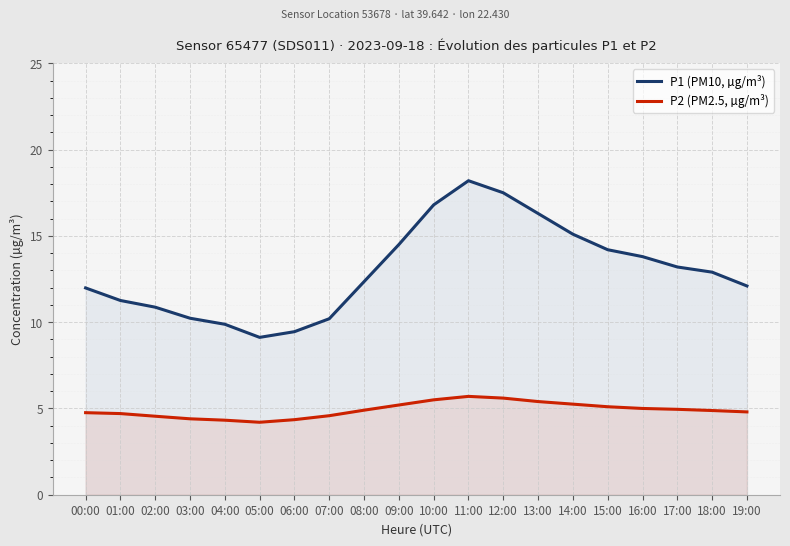

What is the label of the 17th point from the left?

16:00